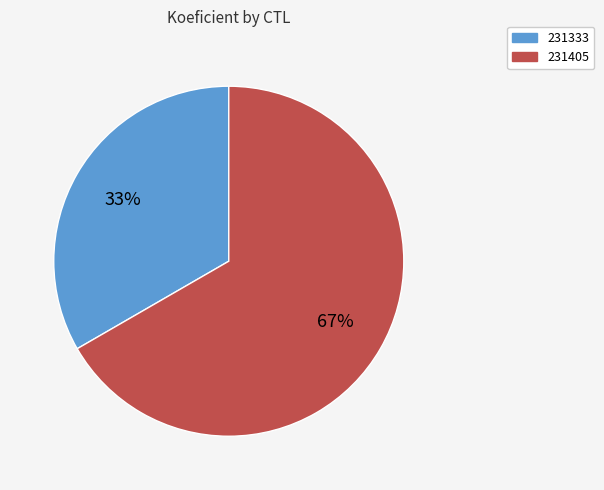

True or false: 231405 accounts for 67% of the total.

True